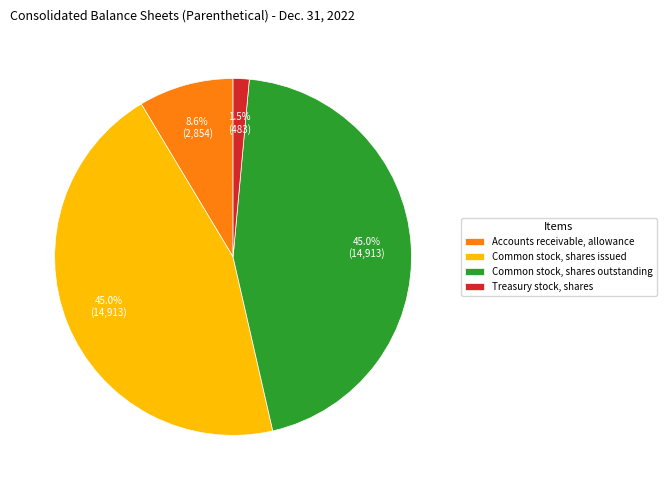

How many segments does this pie chart have?

4